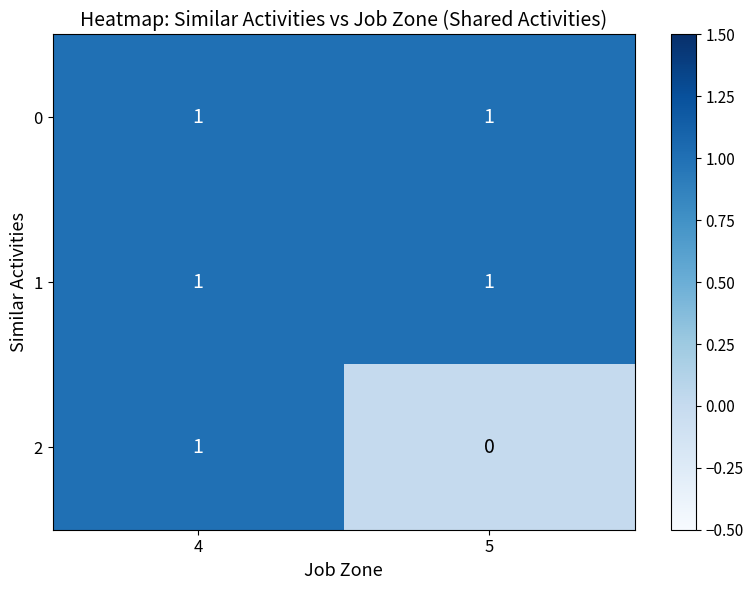

Is the value of 2 at 5 greater than the value of 1 at 4?

No